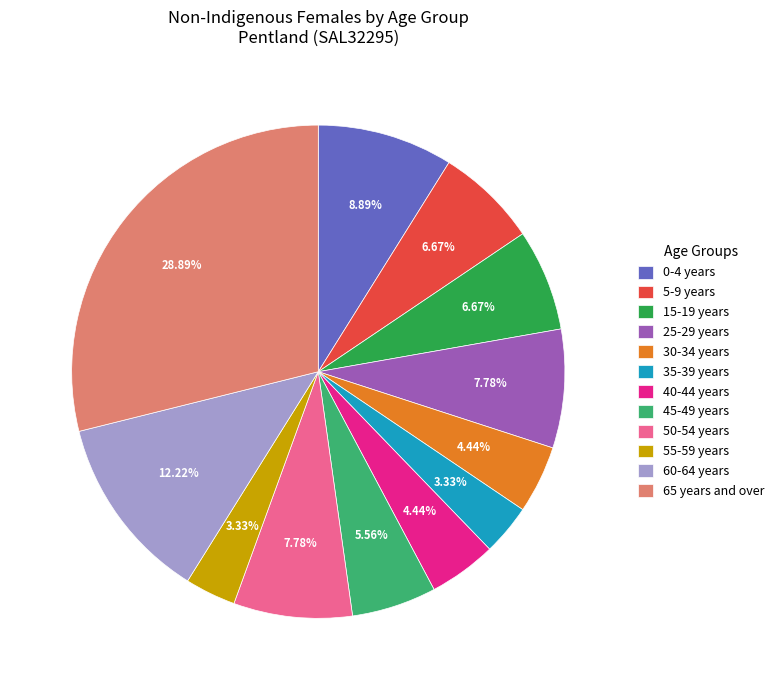

To the nearest percent, what is the average slice percentage?

8%